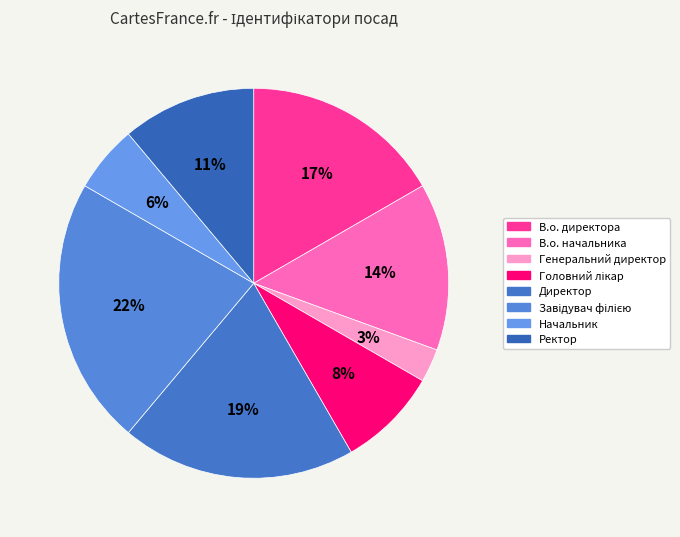

To the nearest percent, what percentage of the pie is Генеральний директор?

3%